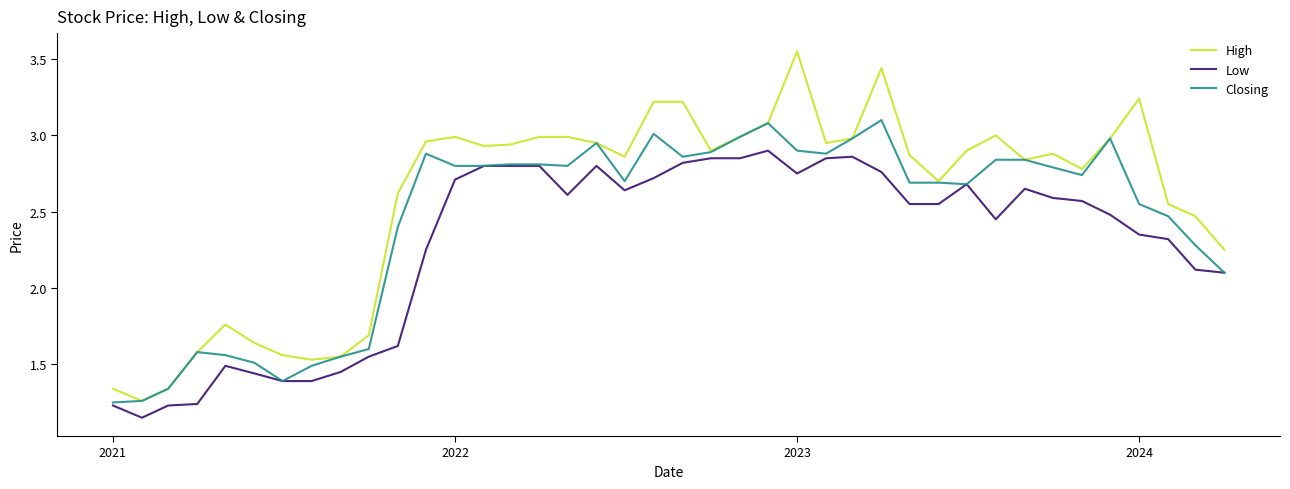

Which series has the largest range (max minus min)?

High